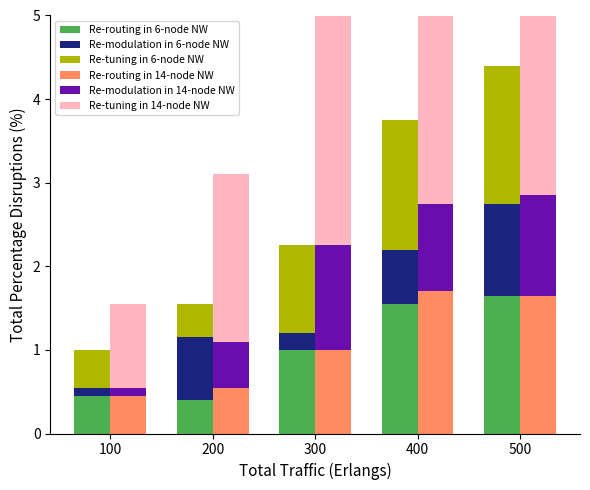

How many bars are there in total?

30